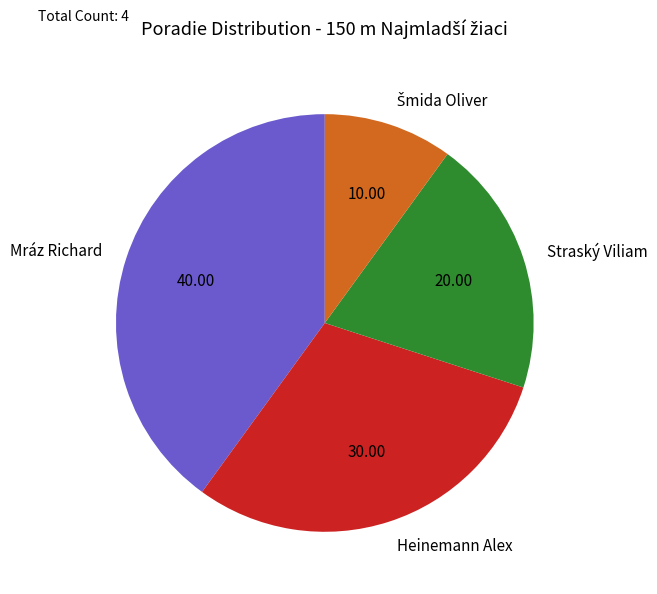

Is there a majority slice in this chart?

No